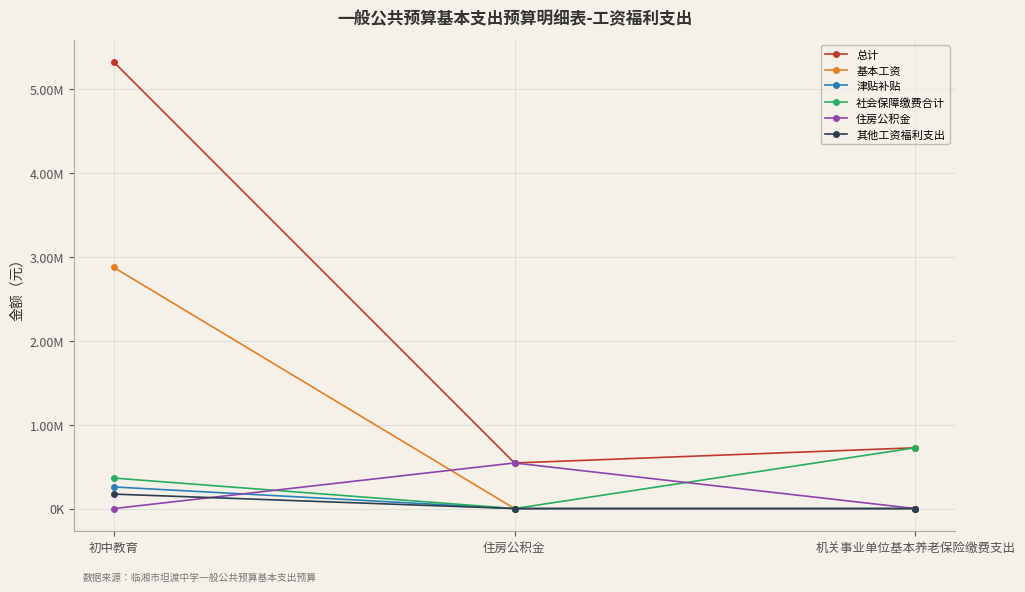

Which series has the largest total across all categories?

总计